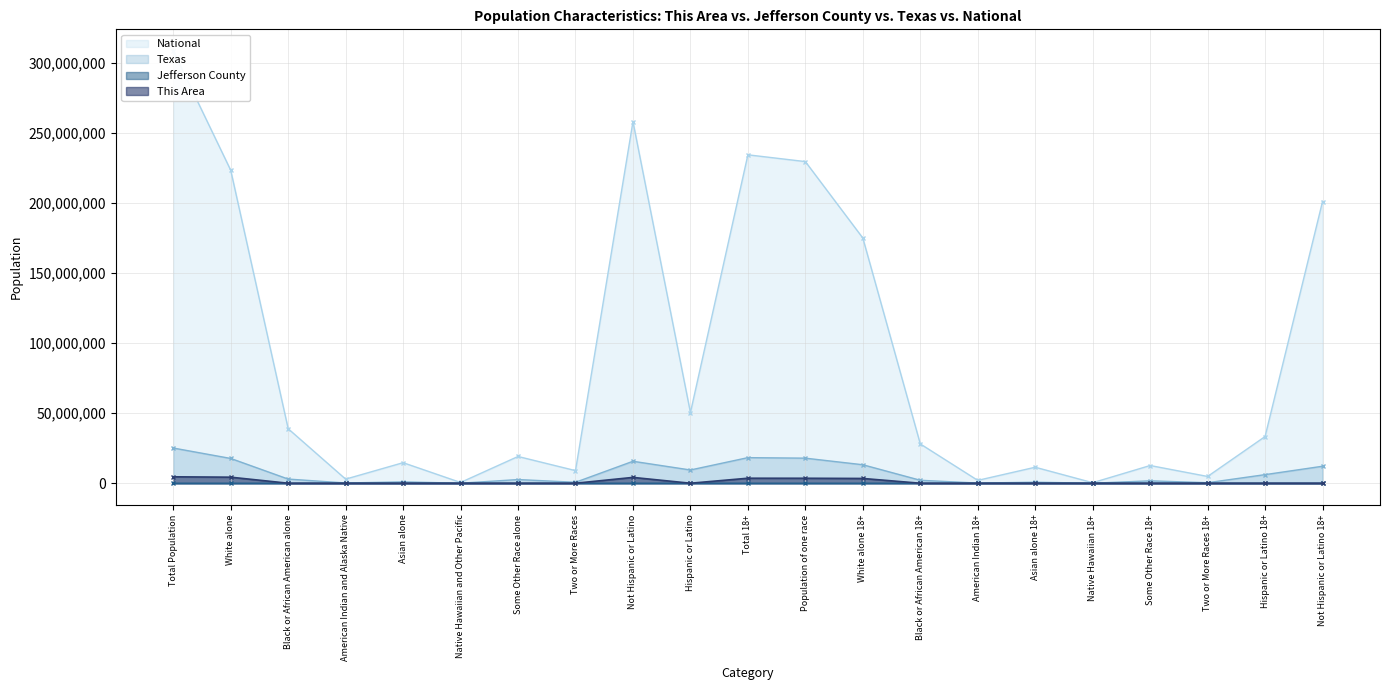

The value of Jefferson County at White alone 18+ is 105. True or false?

True